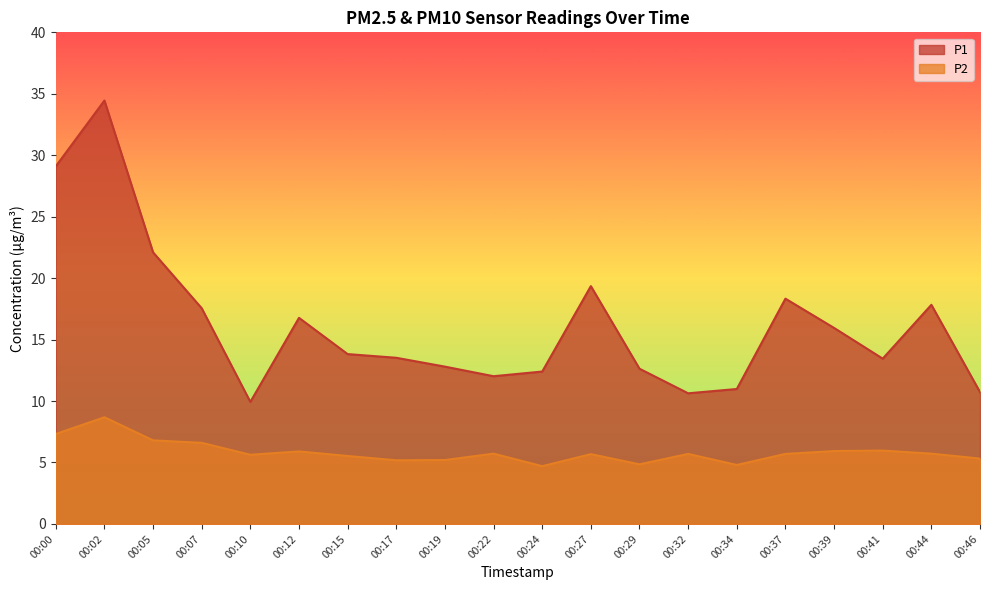

Rank the series by their average value, from highest to lowest.

P1, P2